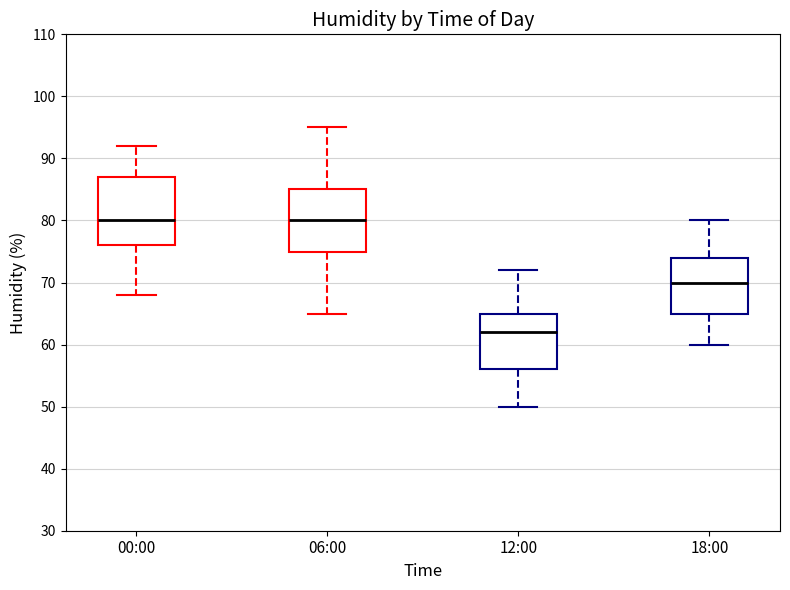

Reading left to right, read every box against the y-axis: the position of its median line, the range the box covers, and the ends of its whiskers. The values are not printed on the chart, so give them approximately, as read against the axis.

00:00: median 80, box 76 to 87, whiskers 68 to 92
06:00: median 80, box 75 to 85, whiskers 65 to 95
12:00: median 62, box 56 to 65, whiskers 50 to 72
18:00: median 70, box 65 to 74, whiskers 60 to 80